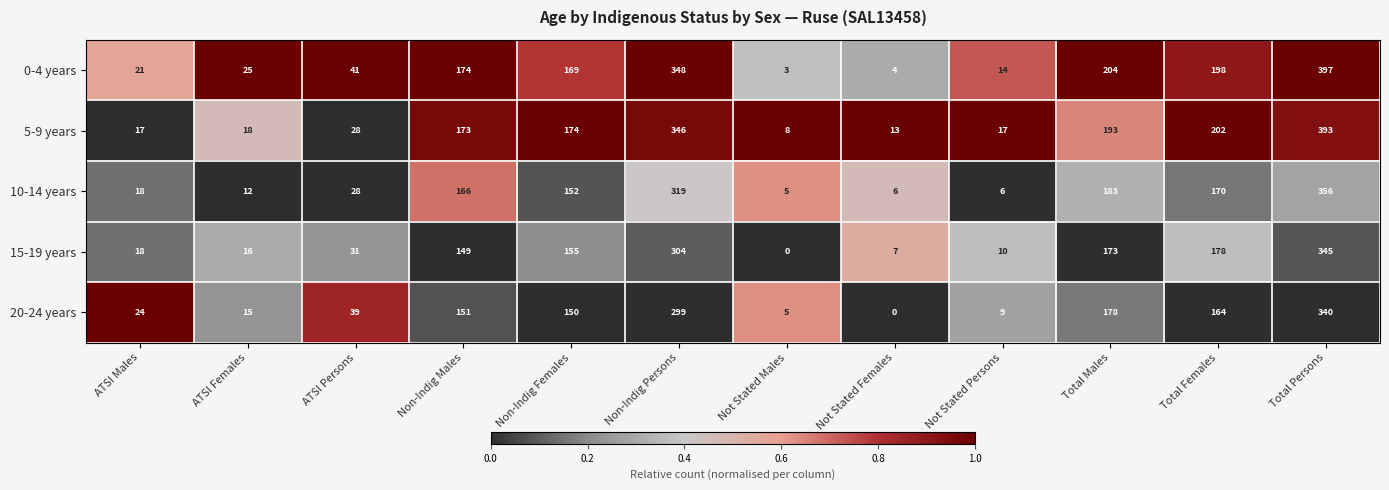

At which label is 10-14 years closest to 180?

Total Males